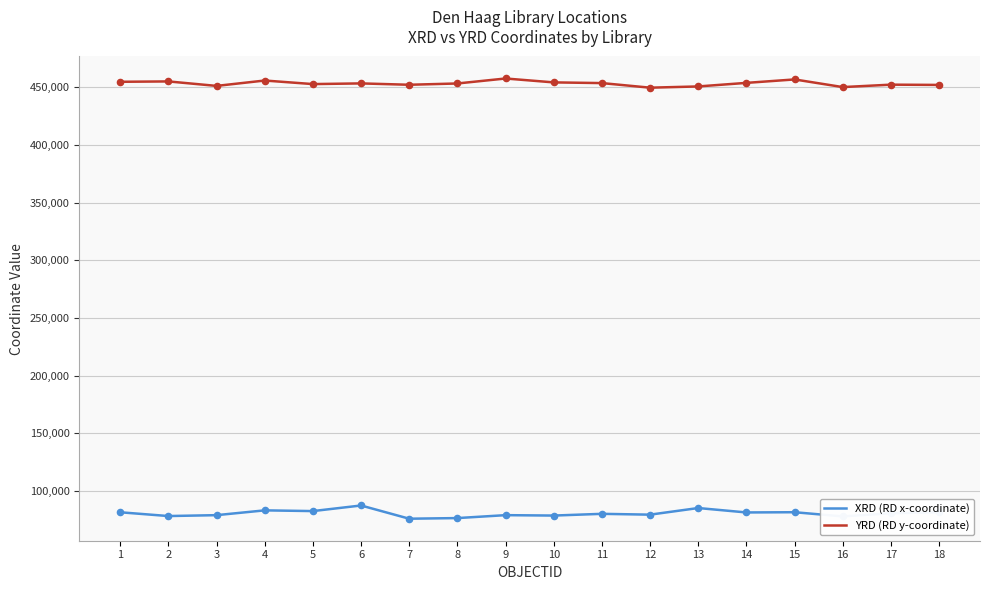

What is the difference between the highest and lowest values at 2?

376899.9